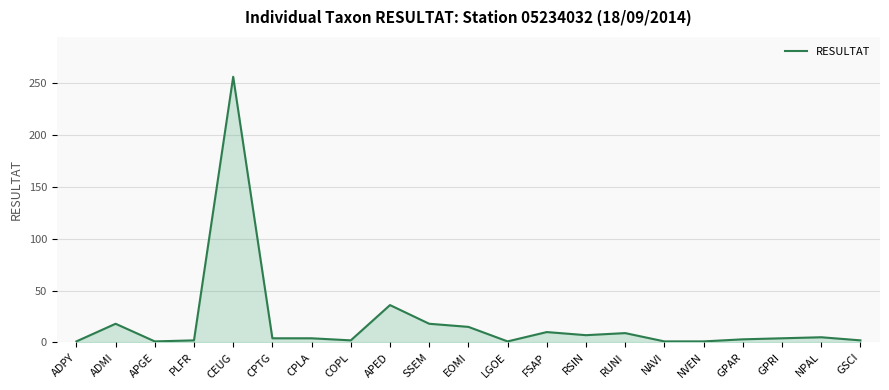

What position from the left is FSAP?

13